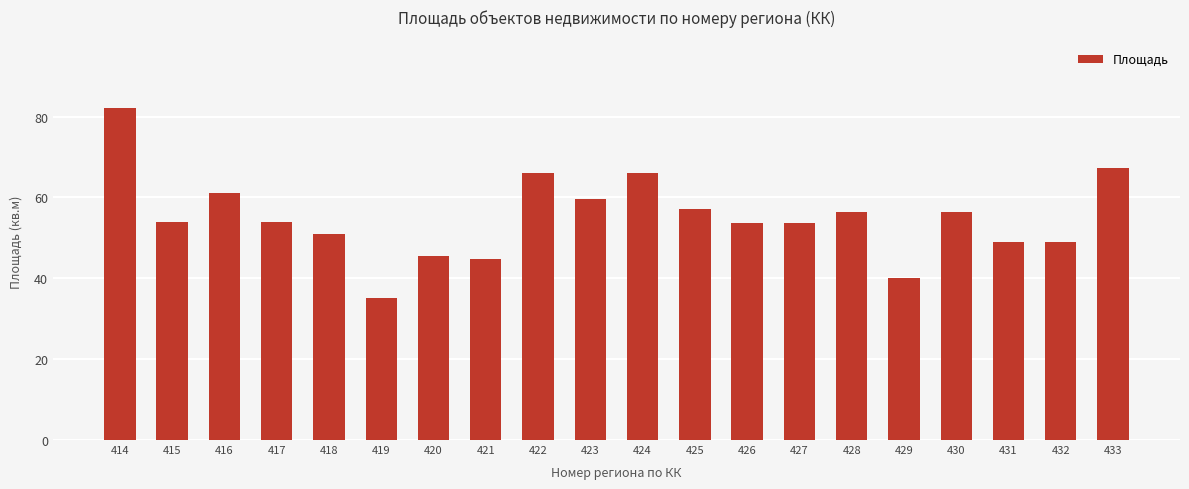

The chart shows a value of 91.4 at 428. True or false?

False